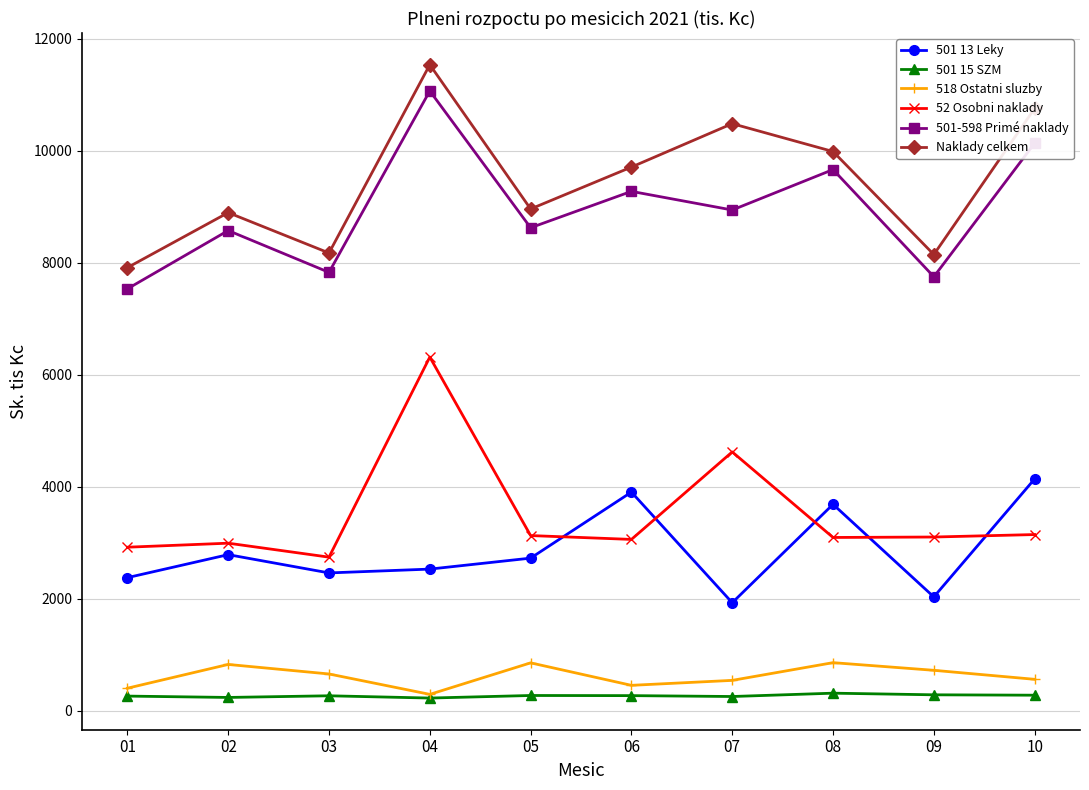

Where is the first local maximum for 518 Ostatni sluzby?

02